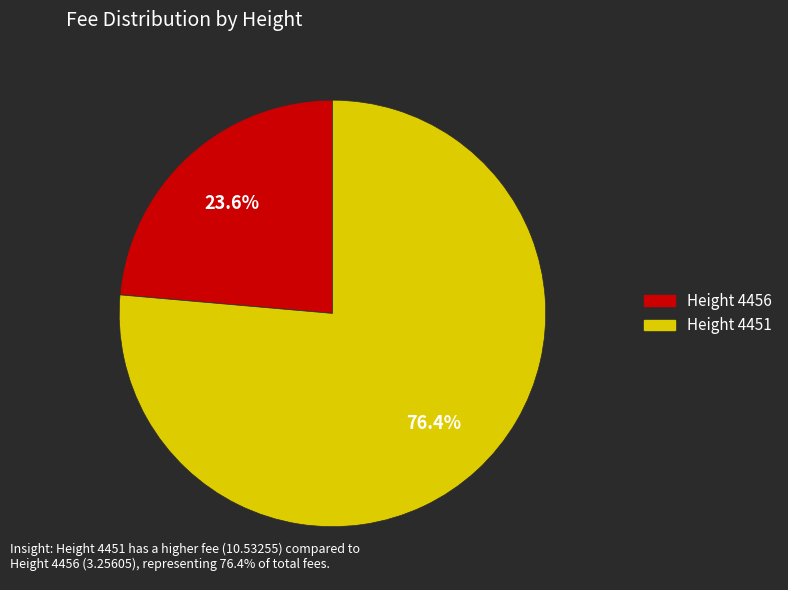

Is there a majority slice in this chart?

Yes